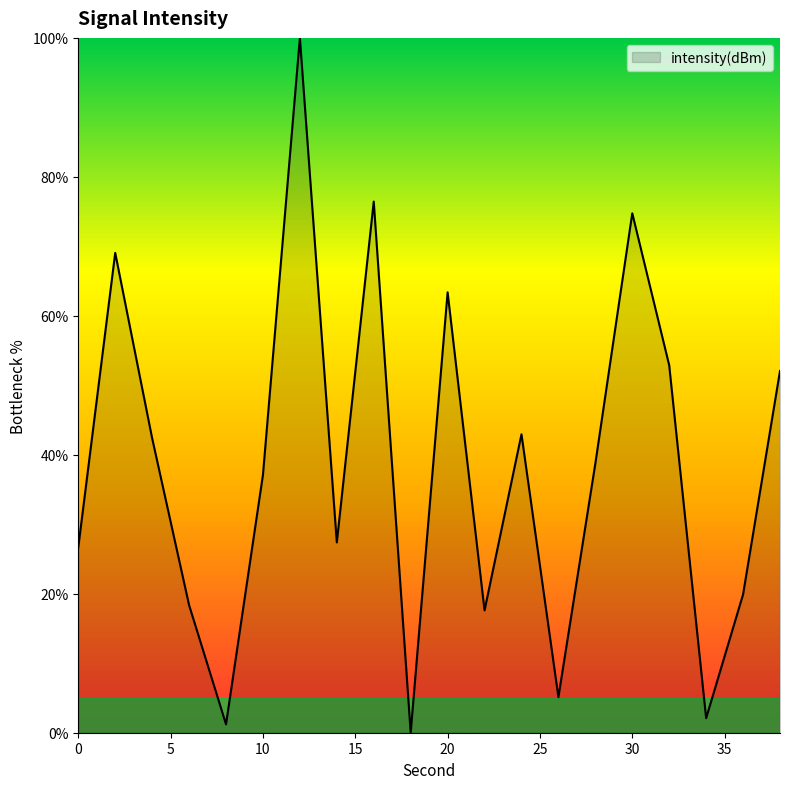

What is the maximum value shown in the chart?

100.0